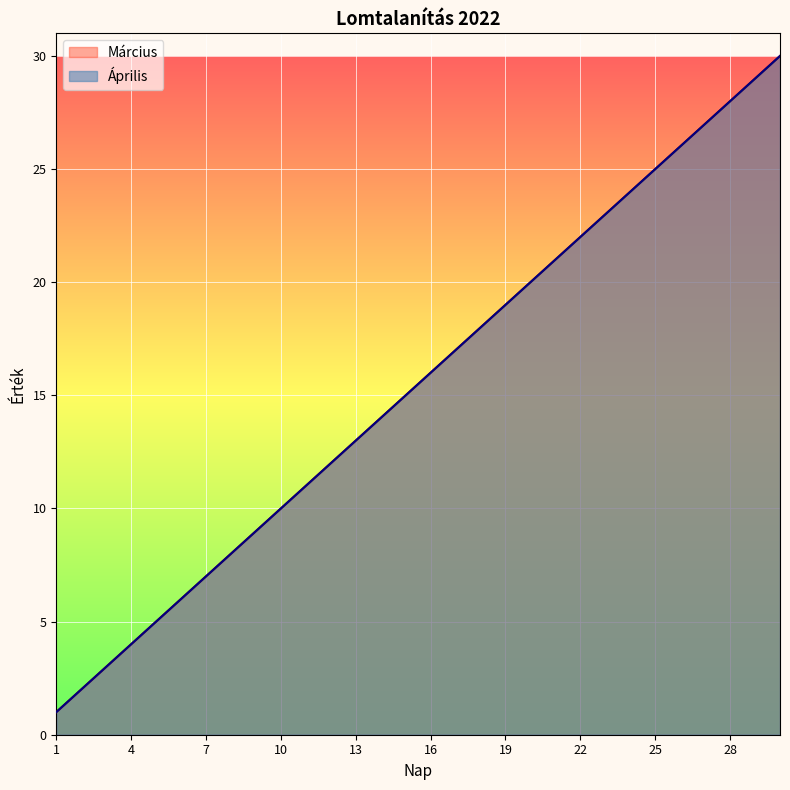

How many categories are shown in the chart?

30